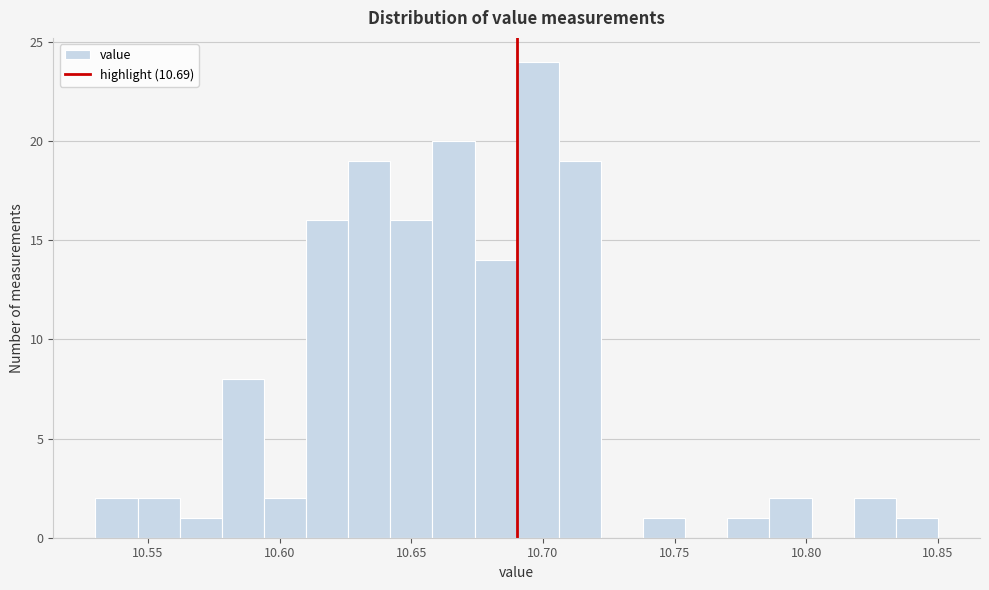

Read against the x-axis, roughly where is the centre of the tallest bar?

10.700